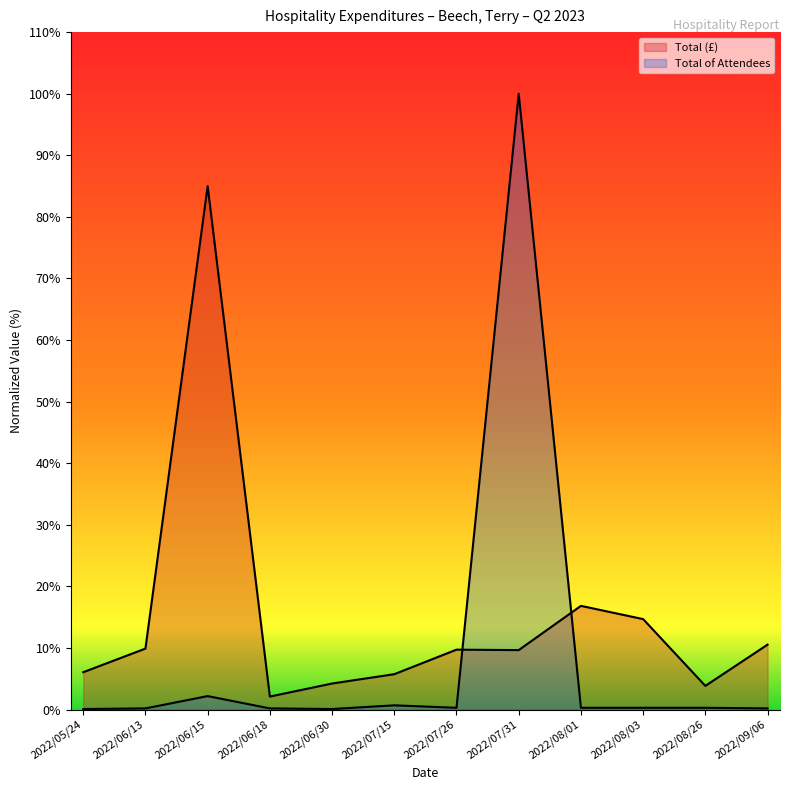

What is the label of the 3rd point from the left?

2022/06/15